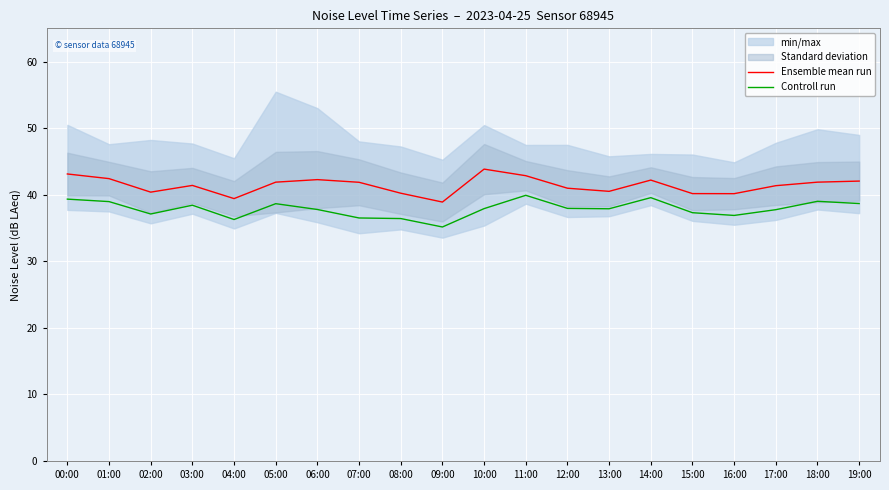

How many data points in Controll run are less than 37?

5